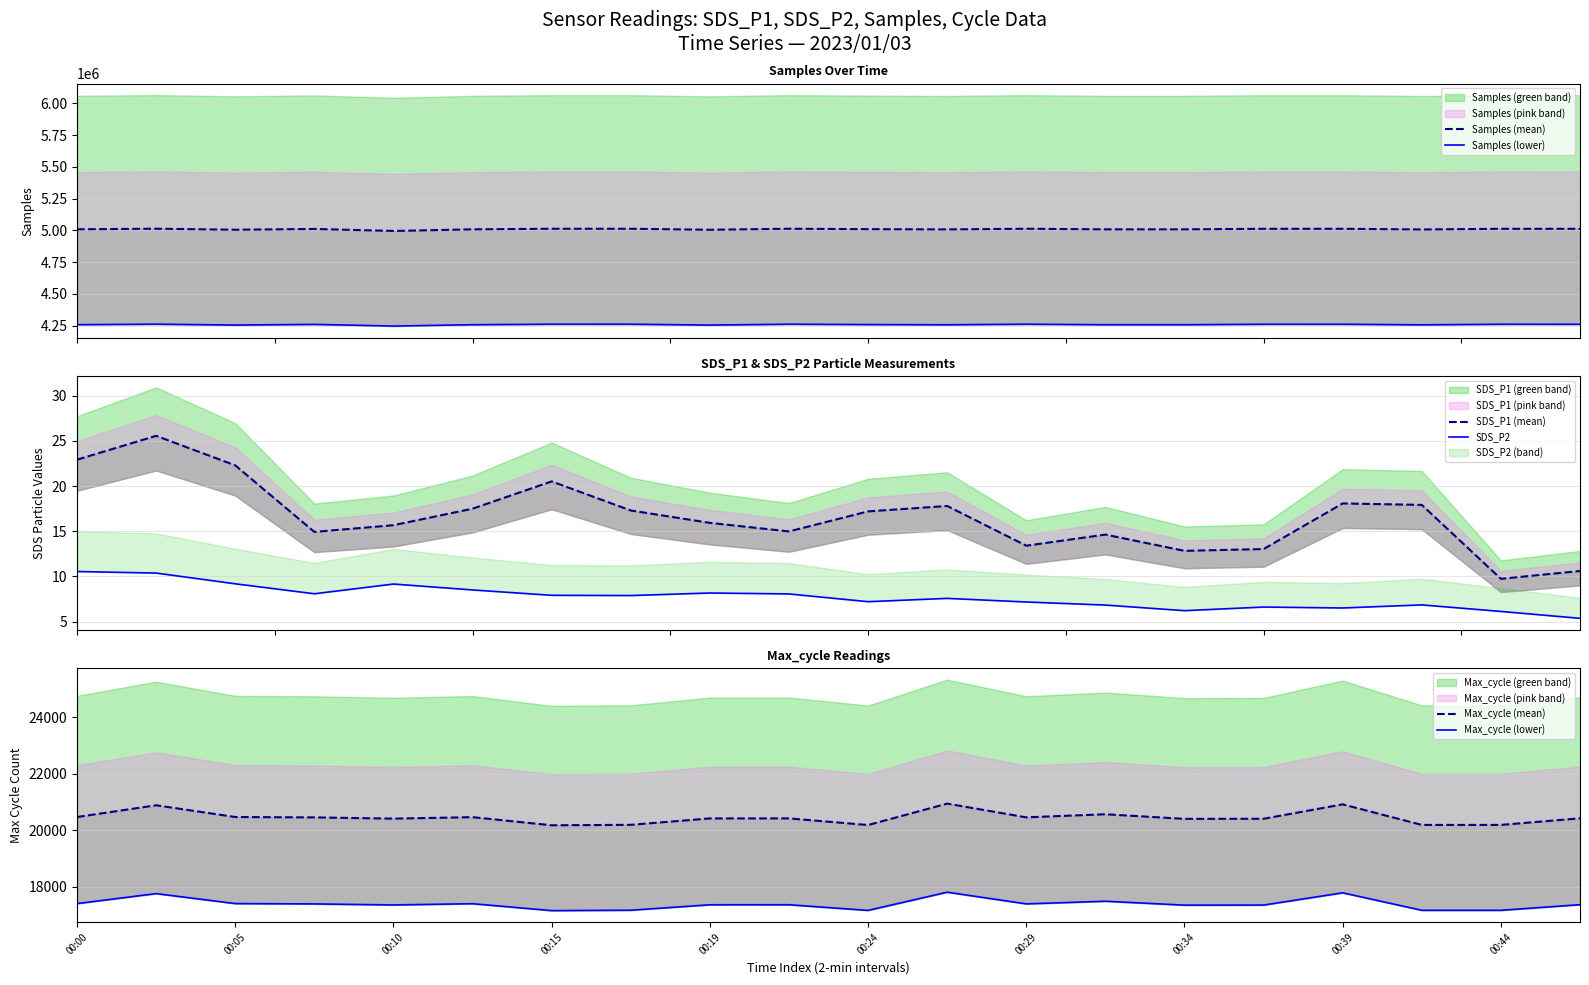

What is the total value across all series at 00:24?

9303639.2